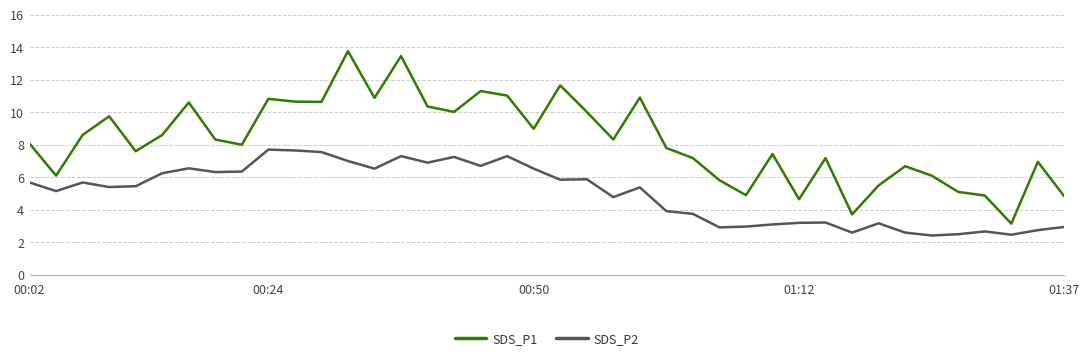

True or false: SDS_P2 and SDS_P1 cross at least once.

False